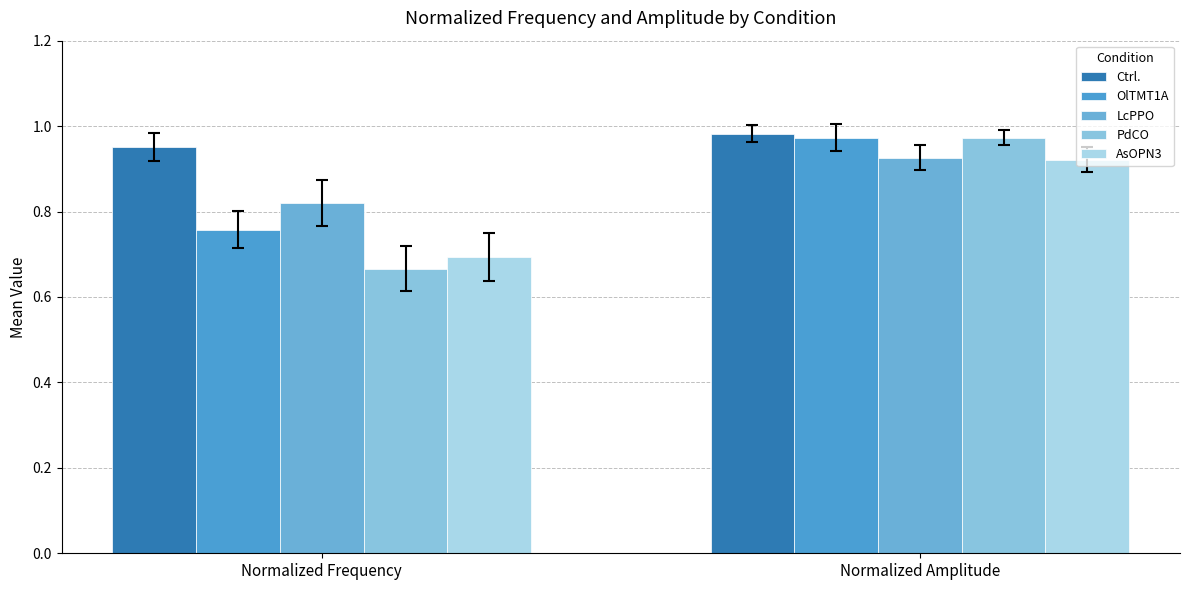

Reading left to right, list all the values displayed in this chart.

Ctrl.: 1.0	1.0
OlTMT1A: 0.8	1.0
LcPPO: 0.8	0.9
PdCO: 0.7	1.0
AsOPN3: 0.7	0.9